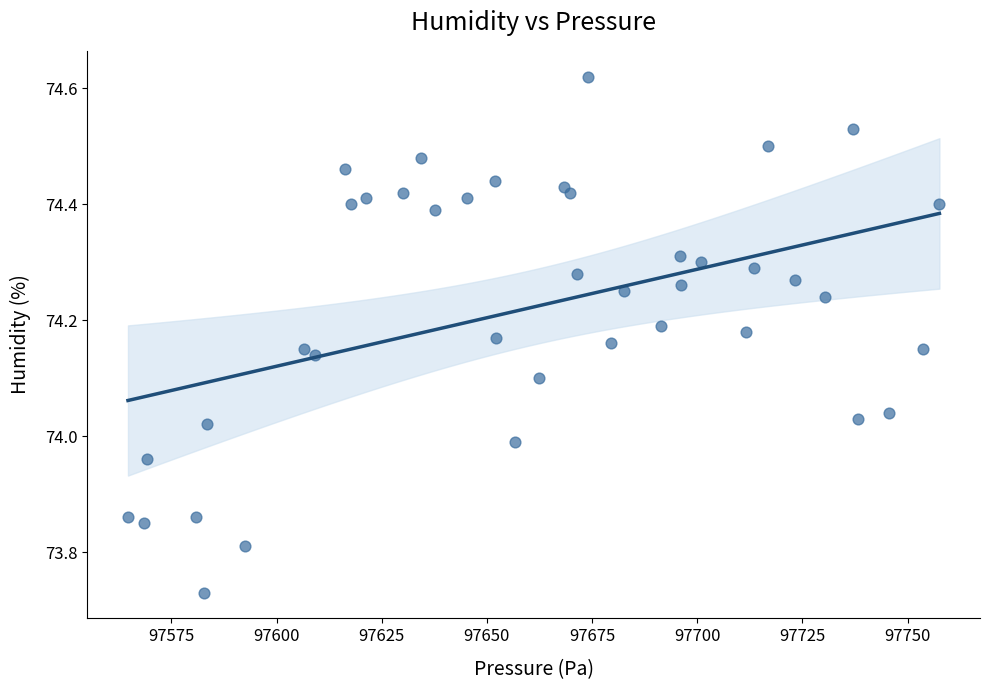

What is the range of X values (max minus min)?

192.9